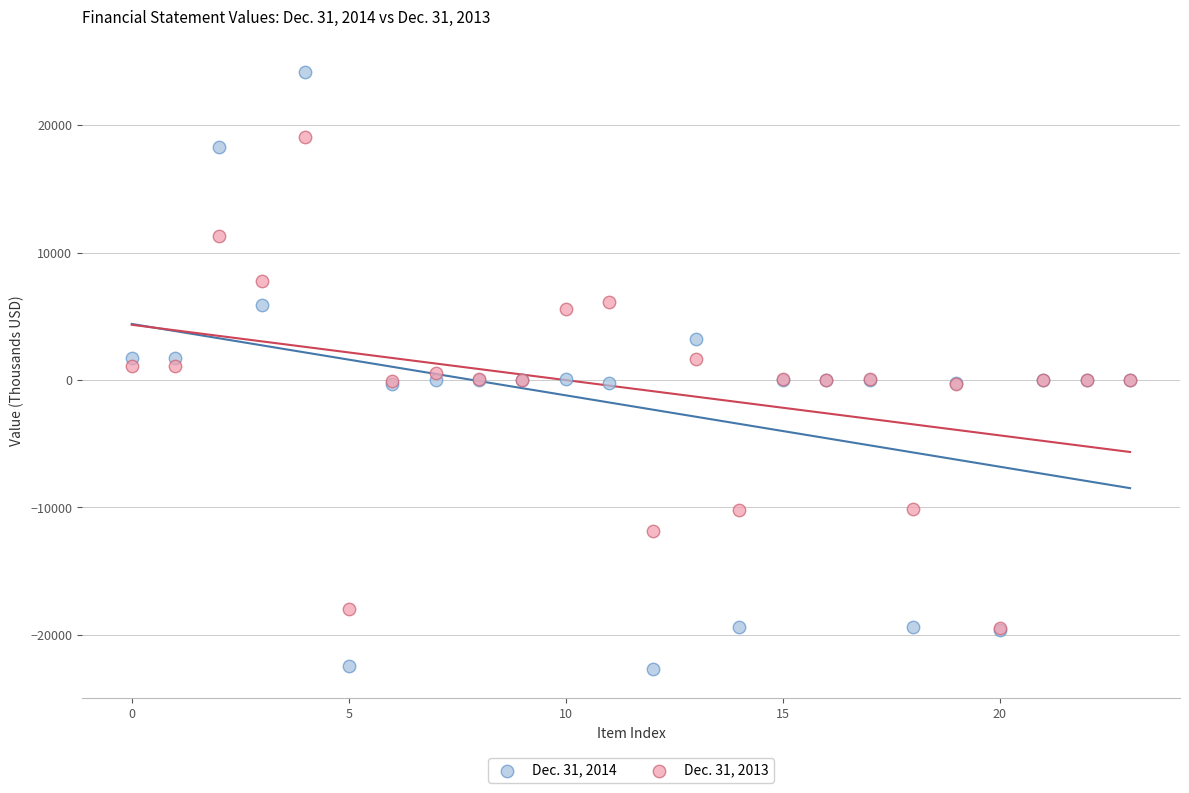

What are all the series names shown in the legend?

Dec. 31, 2014, Dec. 31, 2013